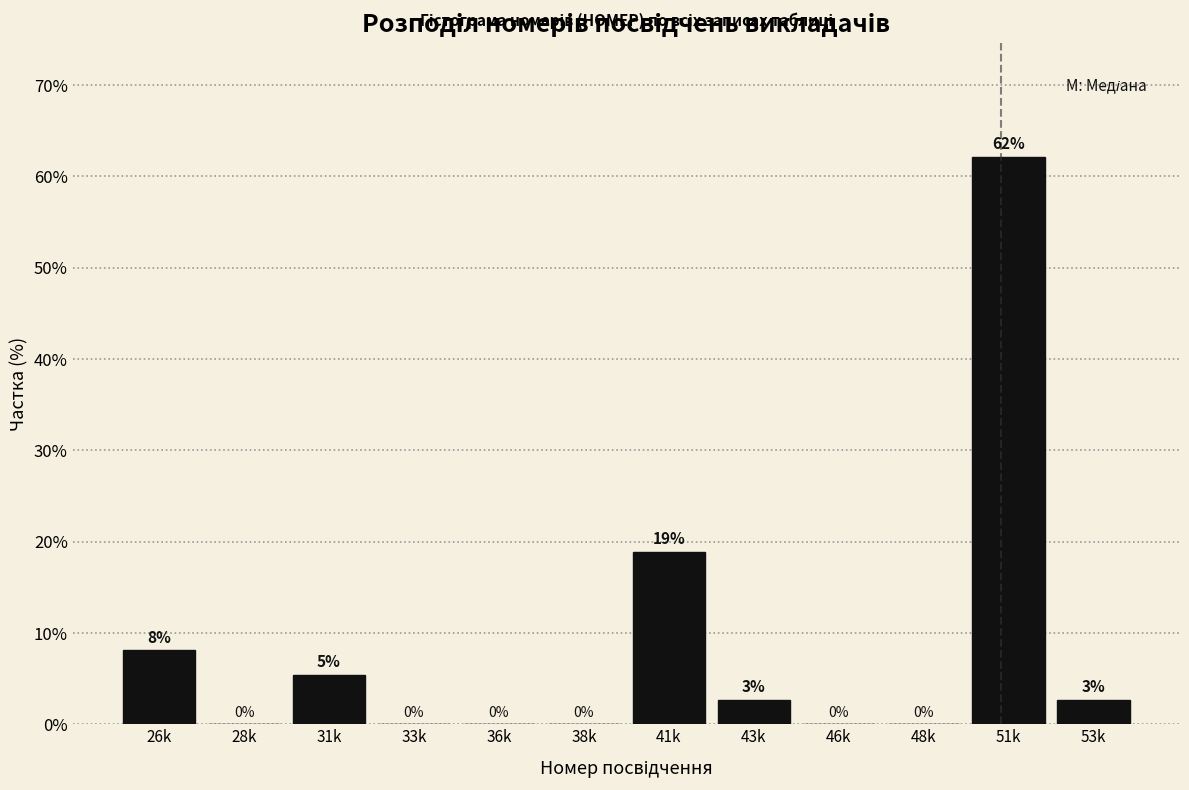

What is the sum of the values at 41k and 26k?

27.0